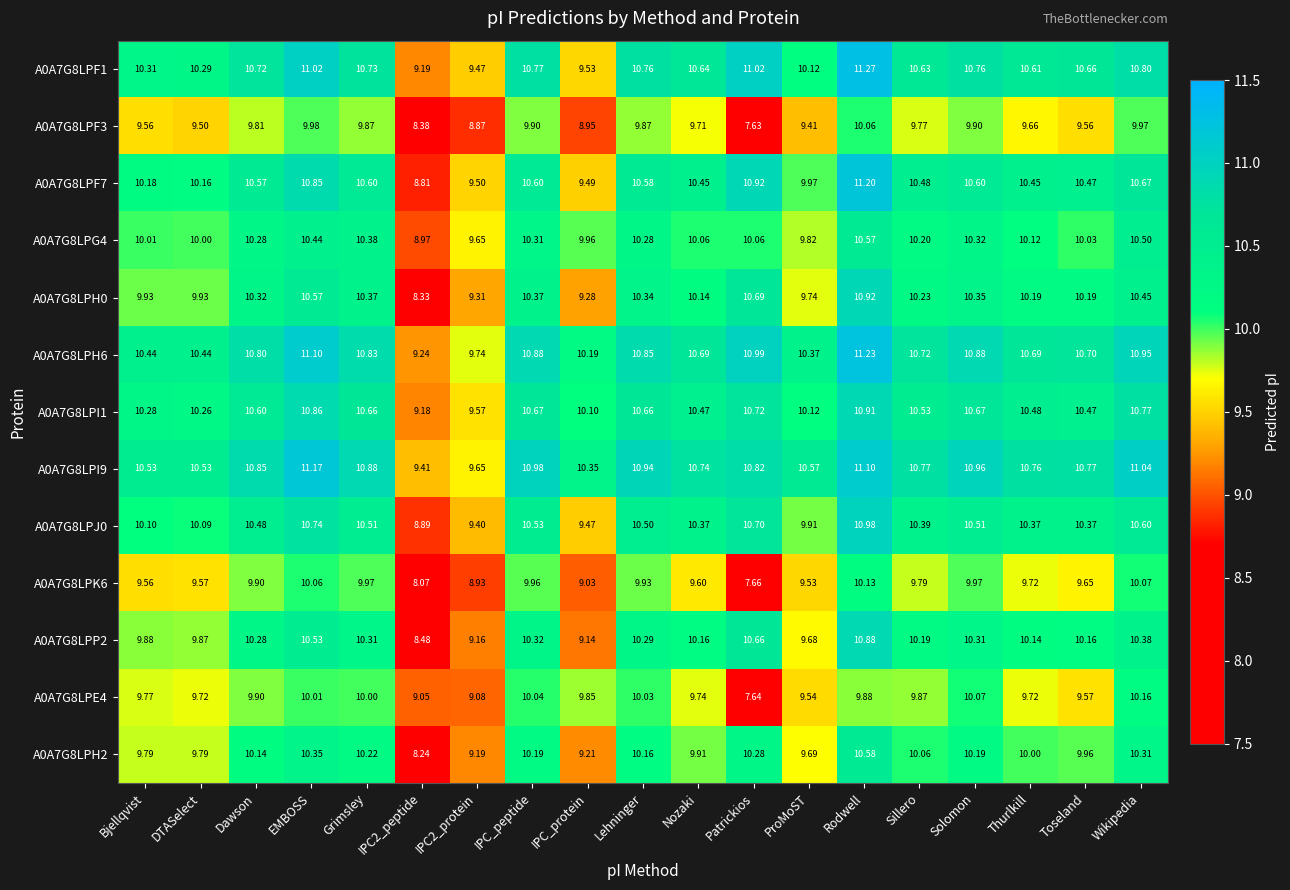

Which category has the highest value across all series?

Rodwell